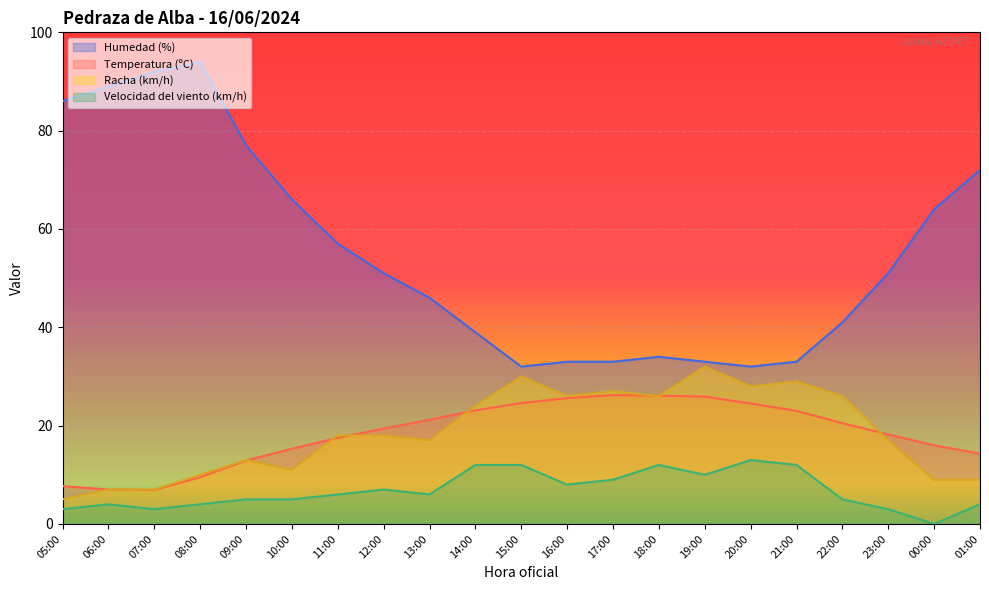

What is the label of the 4th point from the right?

22:00